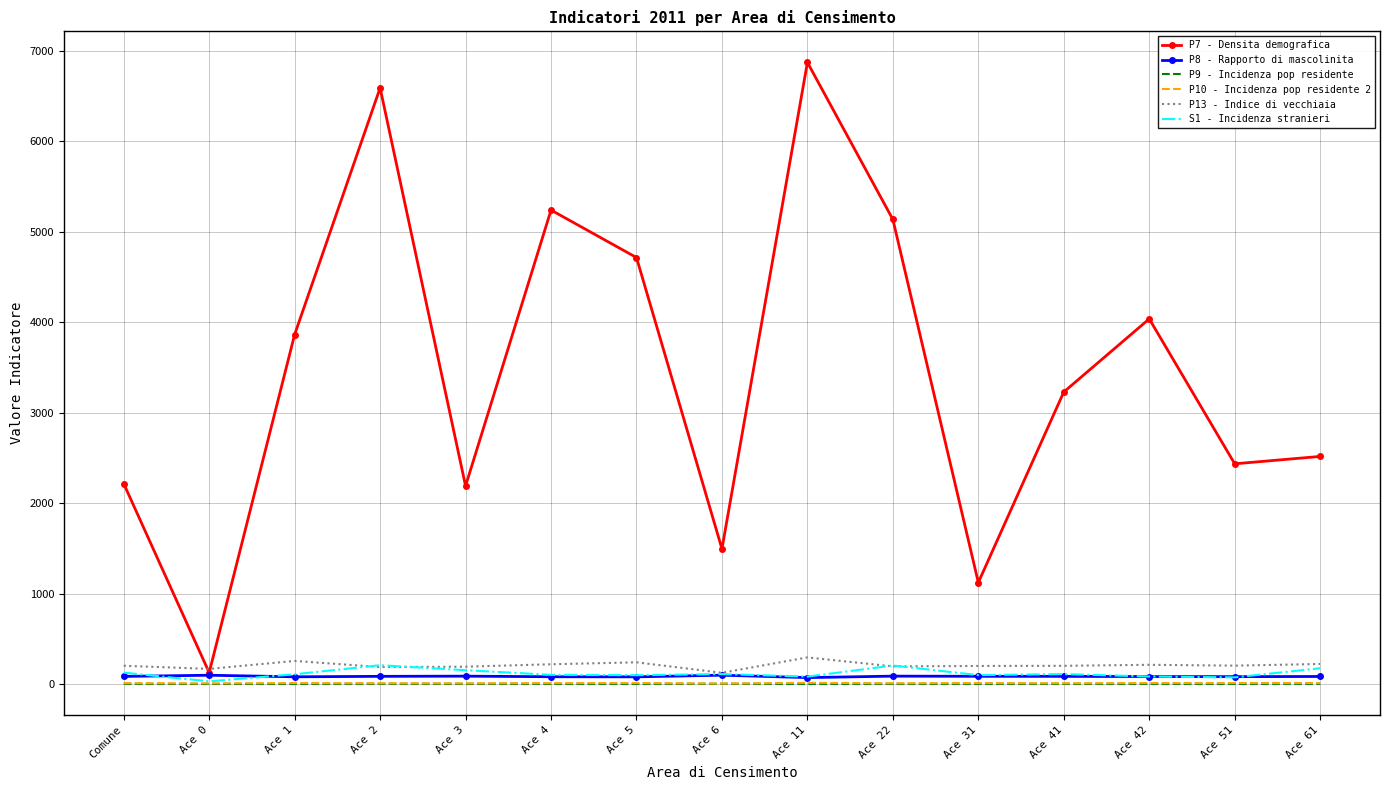

Which series has the largest range (max minus min)?

P7 - Densita demografica